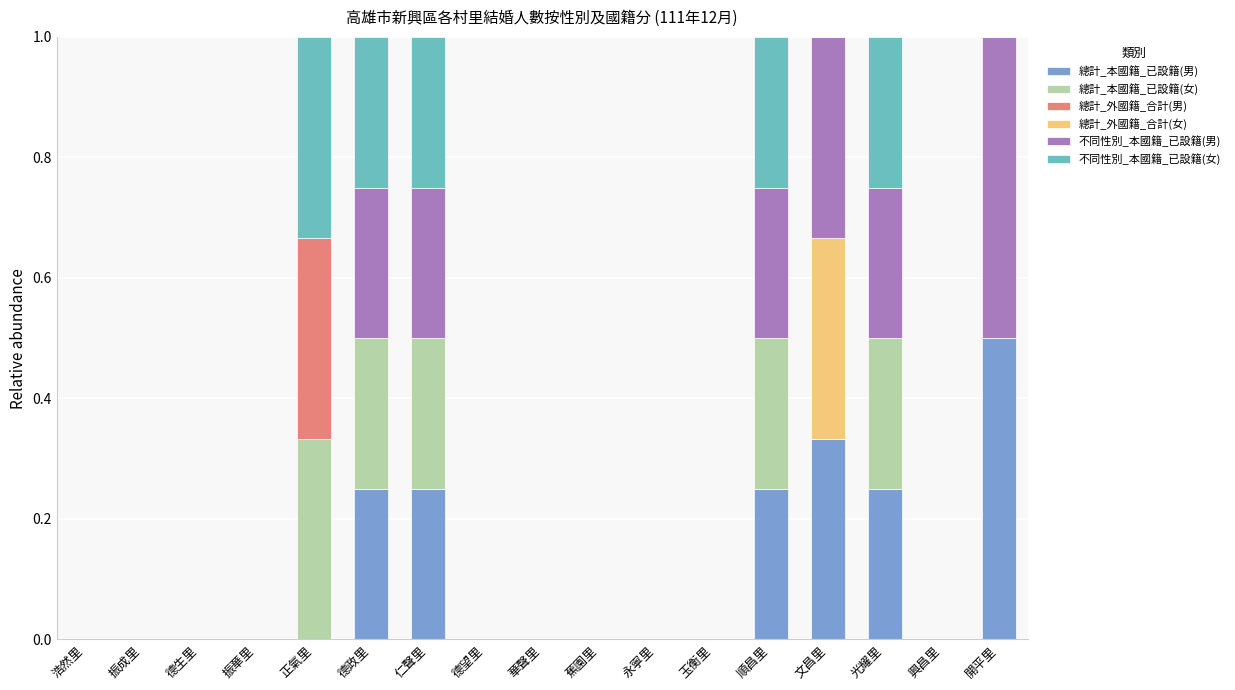

Is it true that 總計_本國籍_已設籍(男) equals 0.4 at 光耀里?

False